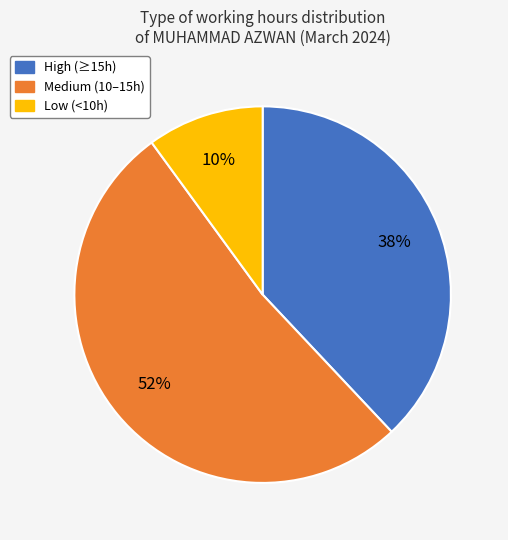

To the nearest percent, what is the average slice percentage?

33%